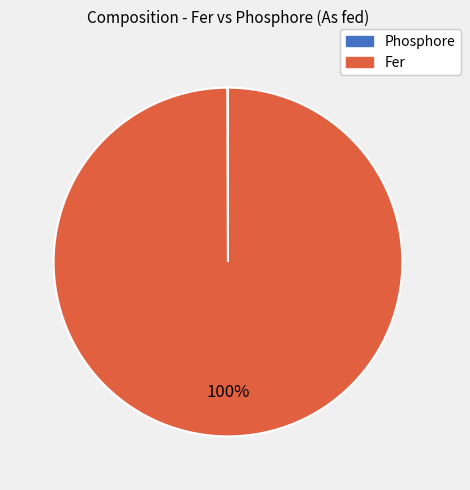

To the nearest percent, what portion does Fer represent?

100%